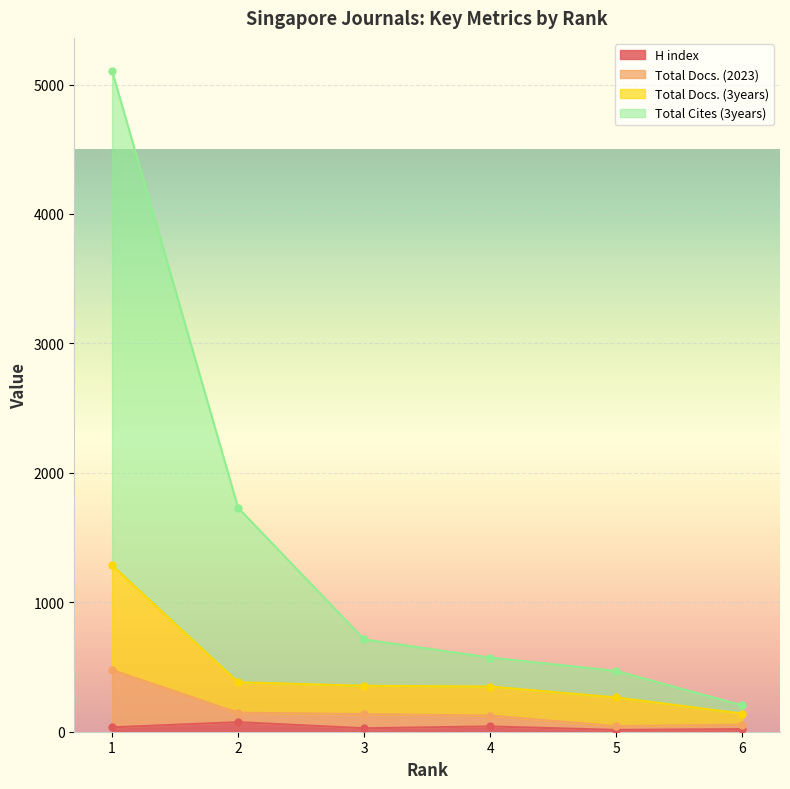

Which category has the lowest value across all series?

5